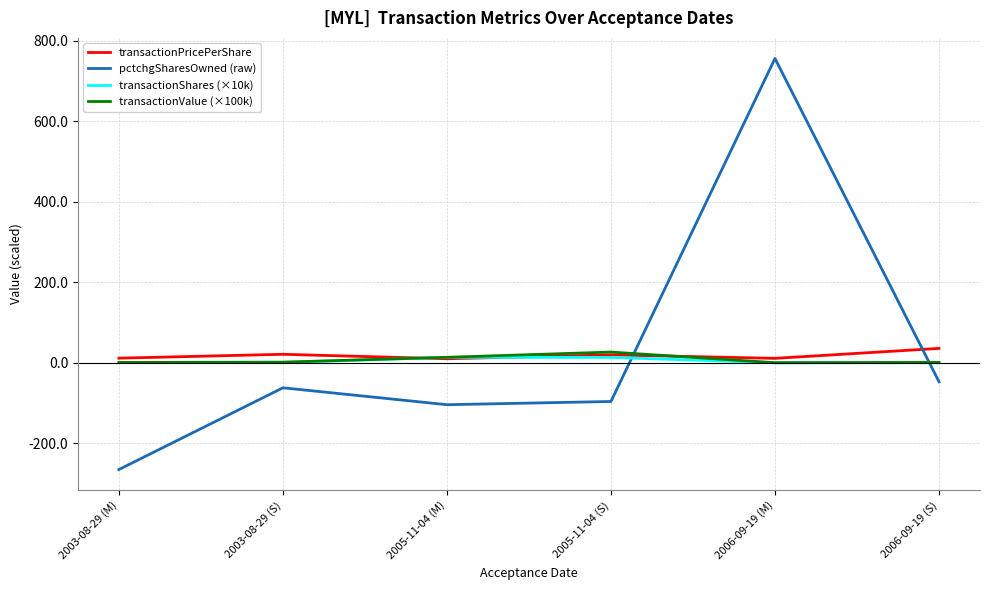

What value does the transactionPricePerShare series have at 2003-08-29 (M)?

11.6